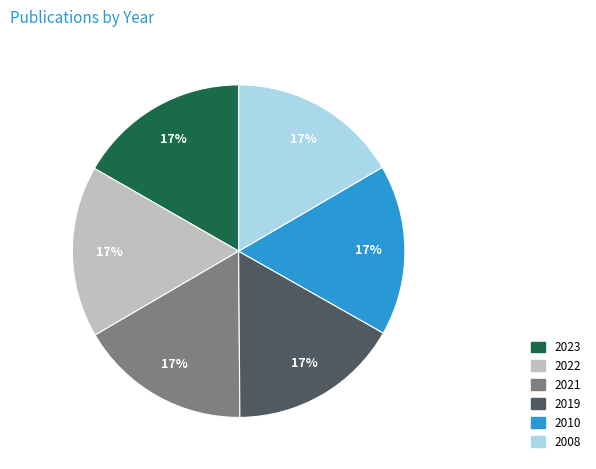

What percentage is the 2023 slice, to the nearest percent?

17%